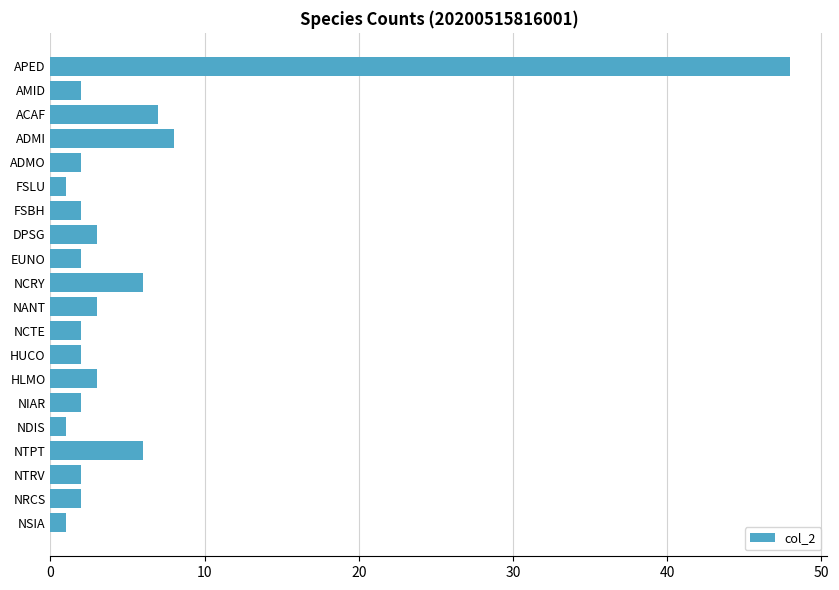

What is the greatest value displayed?

48